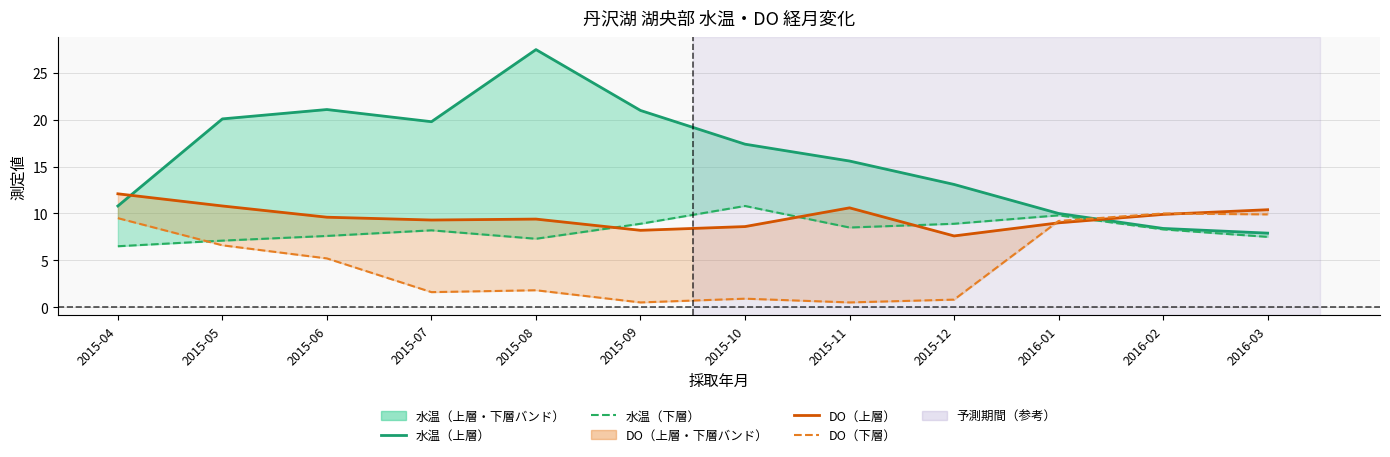

What is the label of the 4th point from the right?

2015-12